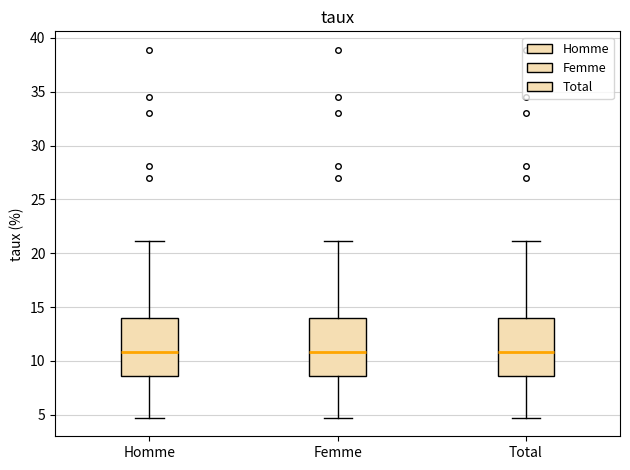

Reading left to right, read every box against the y-axis: the position of its median line, the range the box covers, and the ends of its whiskers. The values are not printed on the chart, so give them approximately, as read against the axis.

Homme: median 11.0, box 8.5 to 14.0, whiskers 4.5 to 21.0
Femme: median 11.0, box 8.5 to 14.0, whiskers 4.5 to 21.0
Total: median 11.0, box 8.5 to 14.0, whiskers 4.5 to 21.0